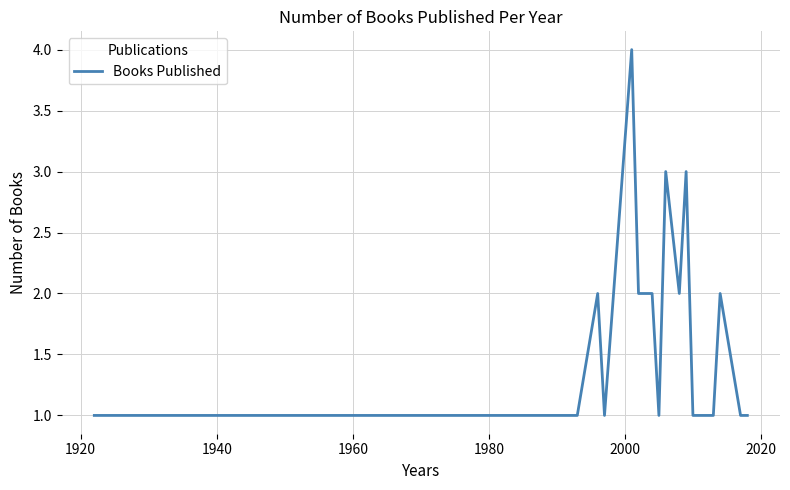

What is the greatest value displayed?

4